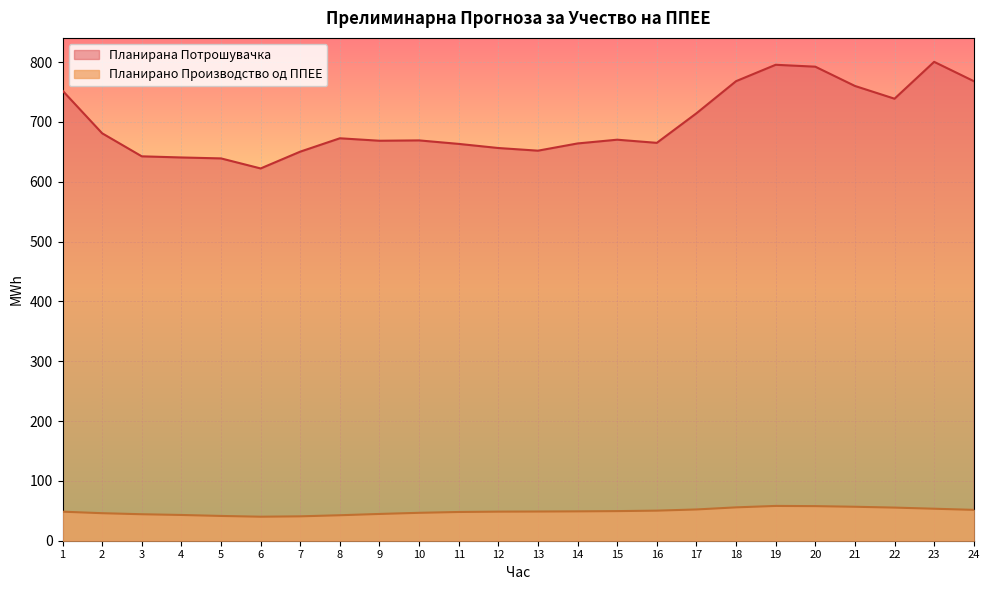

What is the value of the Планирана Потрошувачка point at the 16th from the left?

665.0